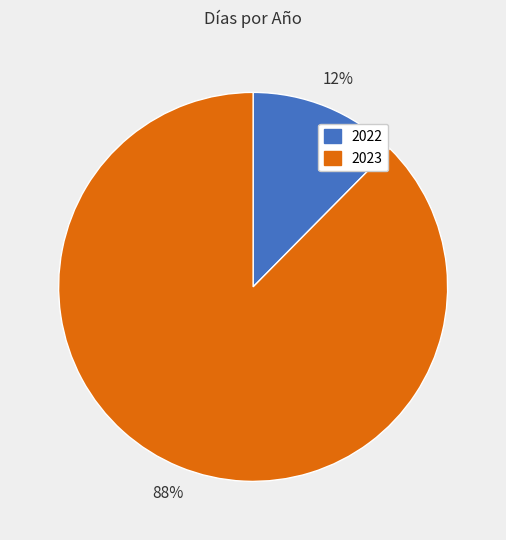

How many slices are in this pie chart?

2